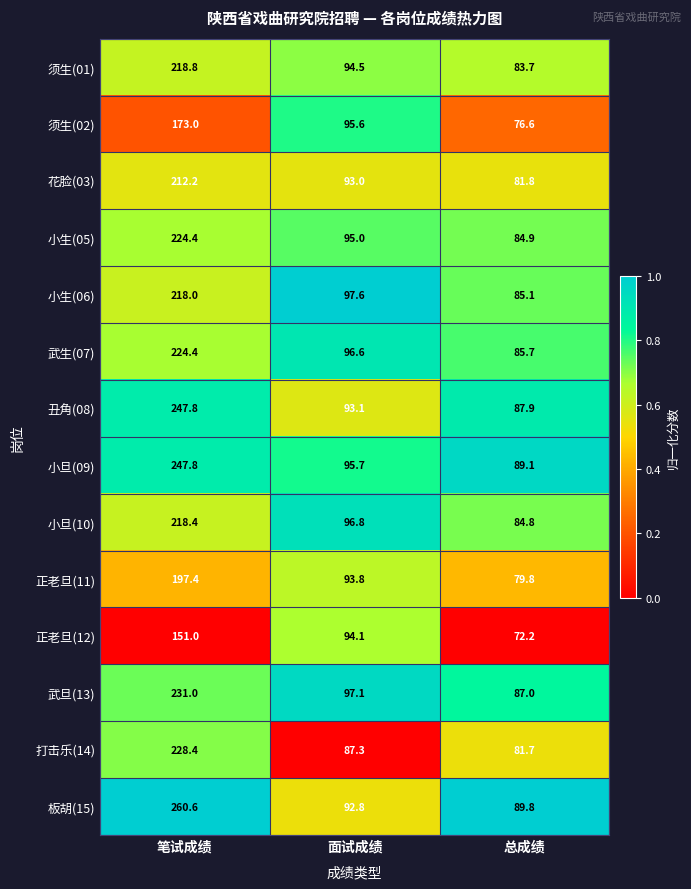

Count the number of data series in this chart.

14